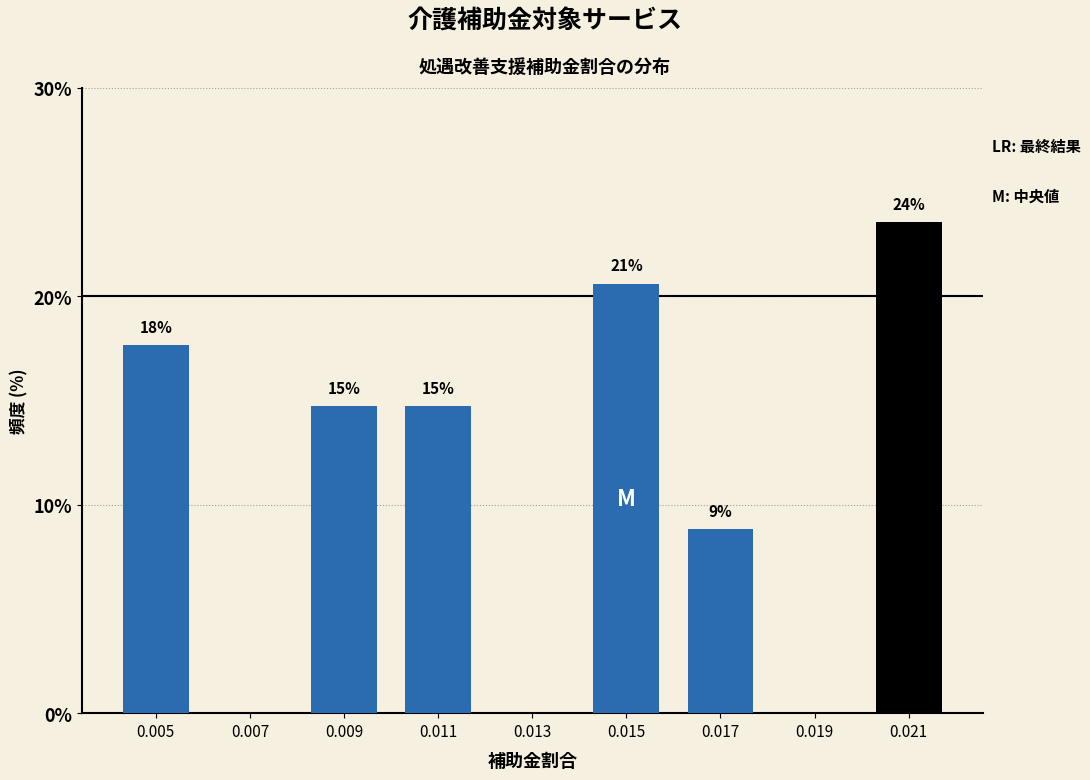

Are the bars horizontal?

No